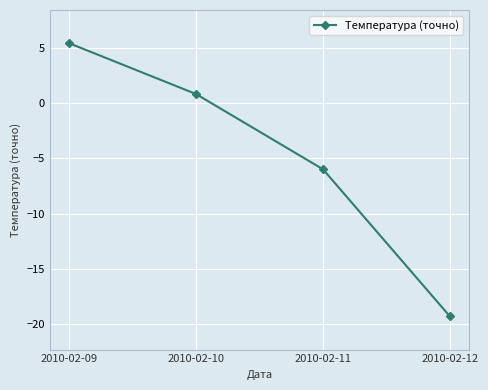

True or false: the data has more than 1 interior local peaks.

False